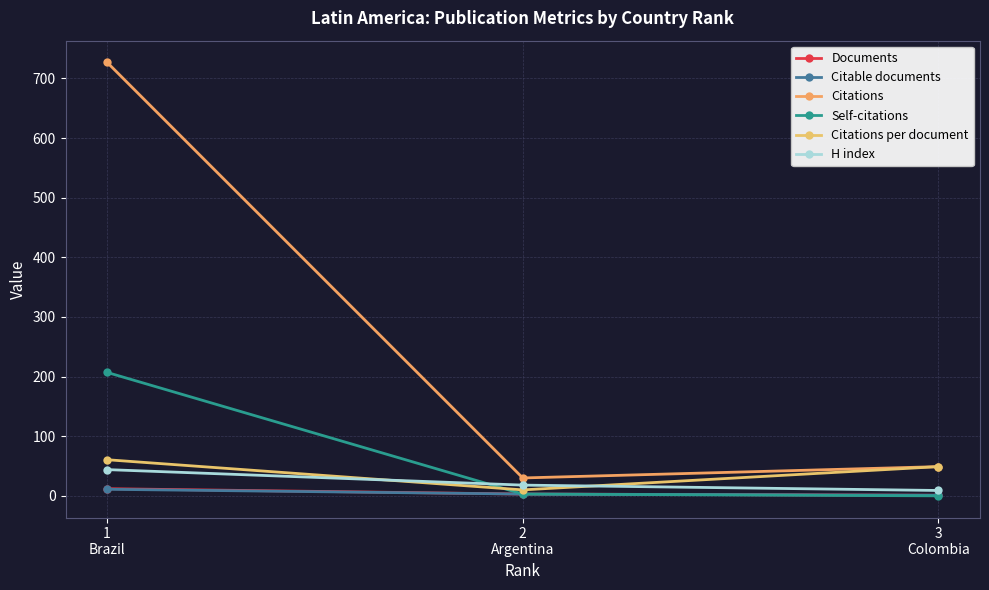

The Citable documents series shows 5.0 at 2
Argentina. True or false?

False